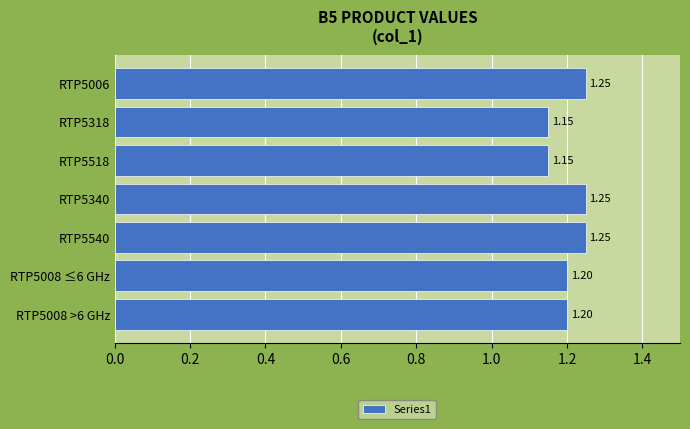

How many categories are shown in the chart?

7